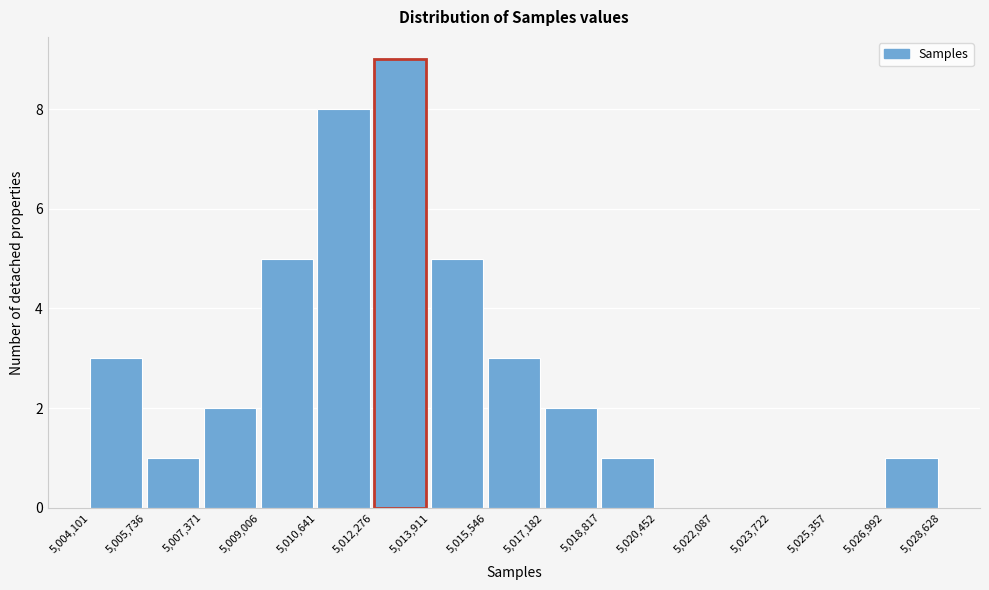

Which range on the x-axis has the tallest bar?

5,012,276 to 5,013,911